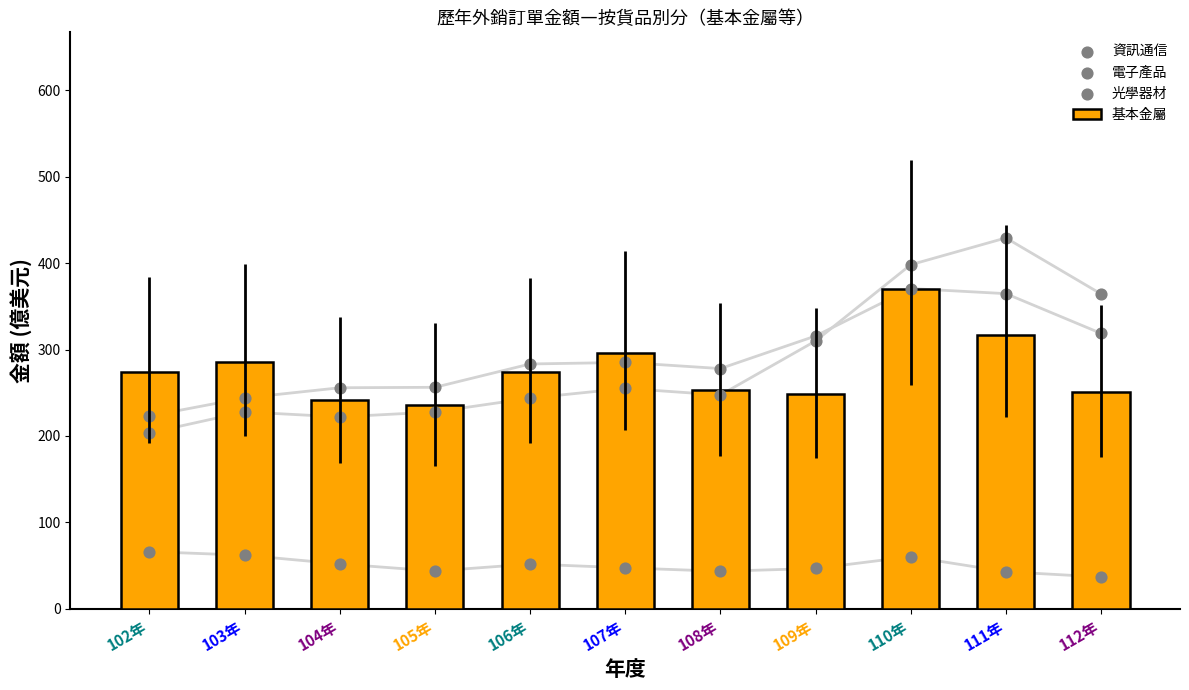

Which series has the largest total across all categories?

資訊通信